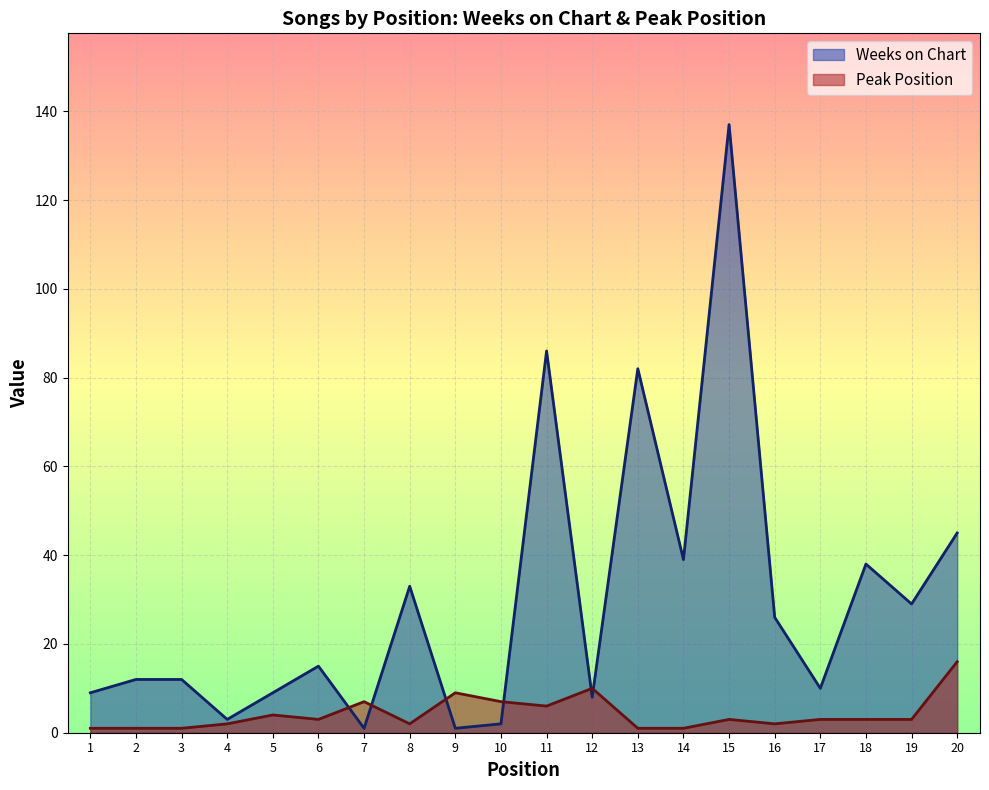

Which label corresponds to the smallest value in the chart?

7